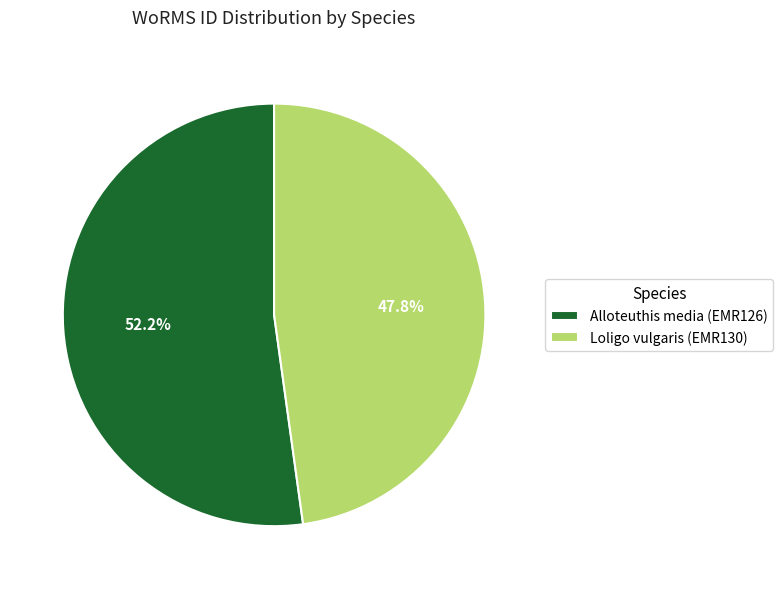

The Loligo vulgaris (EMR130) slice represents 48% of the pie. True or false?

True